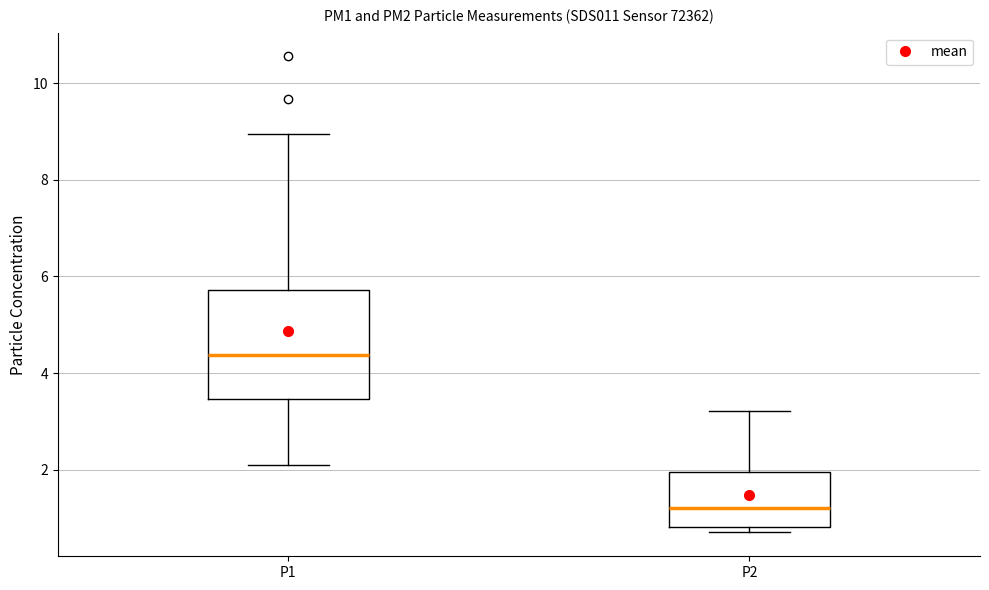

Reading left to right, transcribe this box plot: for each box, give where its median line is, the range the box spans, and where its two whiskers end, as read against the y-axis. The values are not printed on the chart, so give them approximately, as read against the axis.

P1: median 4.4, box 3.4 to 5.8, whiskers 2.2 to 9.0
P2: median 1.2, box 0.8 to 2.0, whiskers 0.8 (just below the box's lower edge) to 3.2